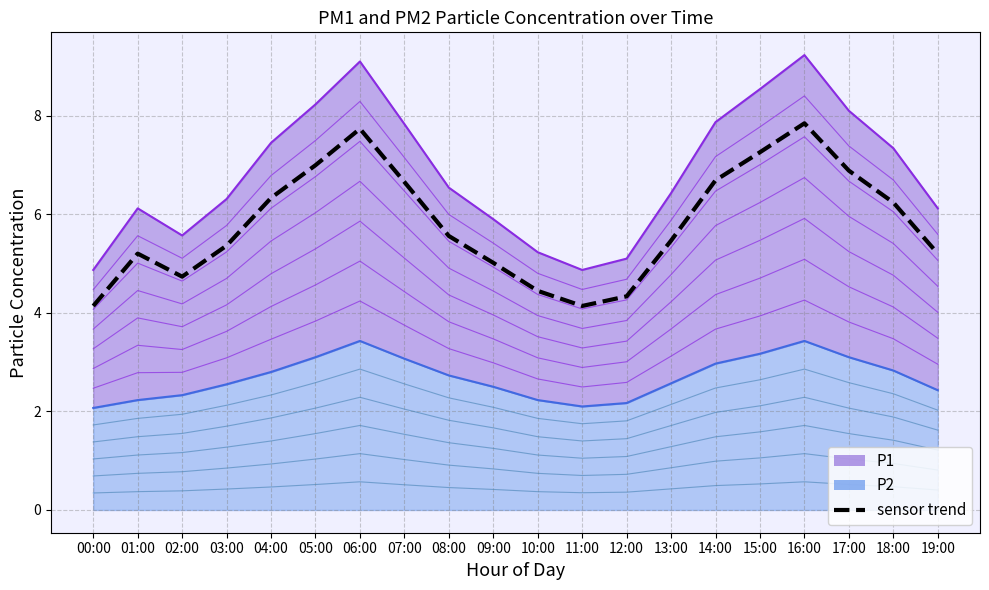

What is the label of the 19th point from the right?

01:00